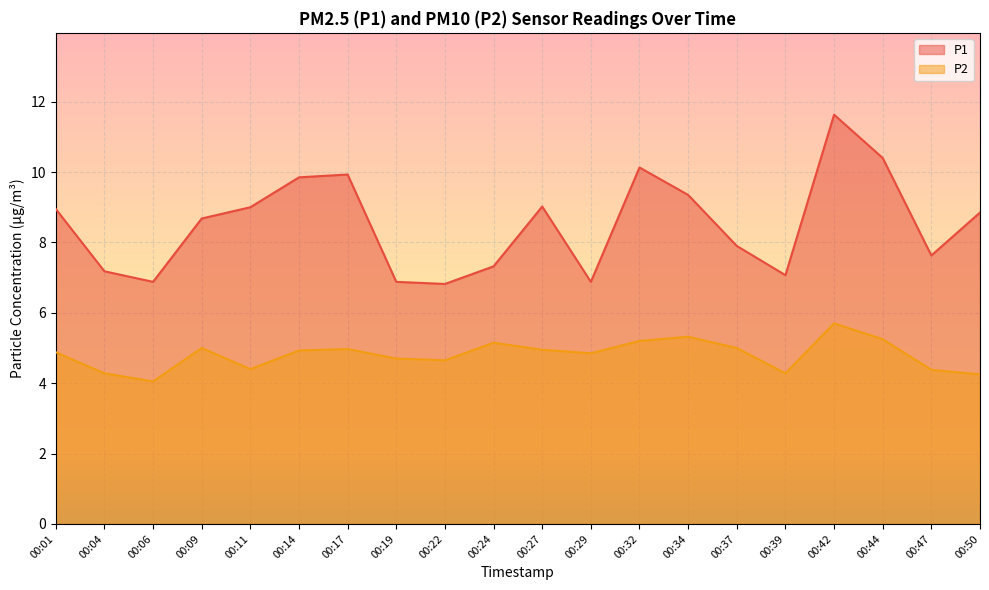

How many lines are shown in the chart?

2